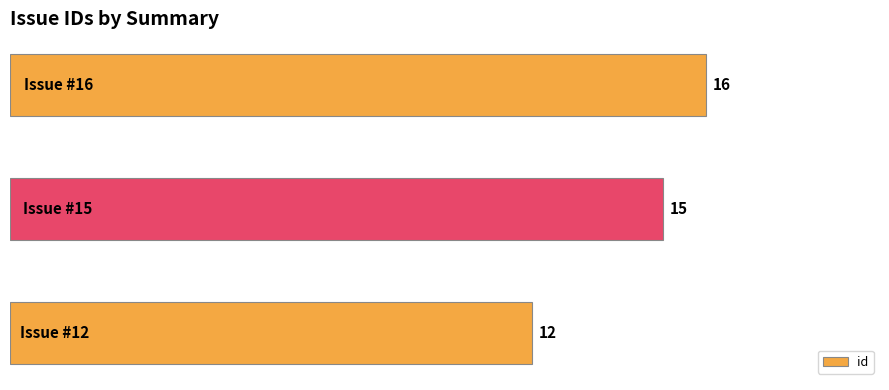

What is the maximum value shown in the chart?

16